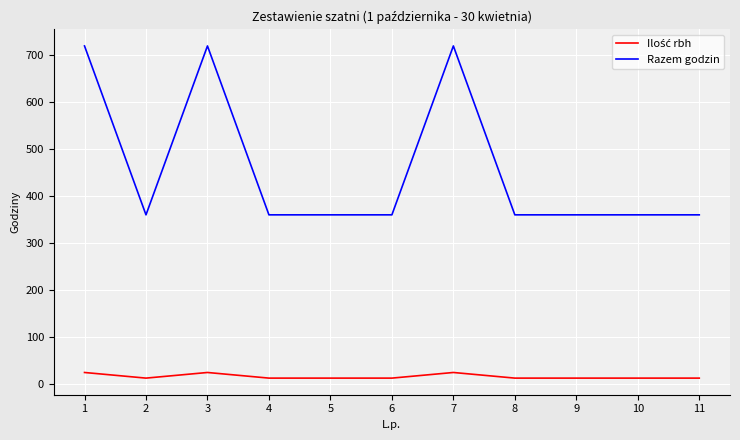

Between 3 and 4, which series saw the biggest shift?

Razem godzin